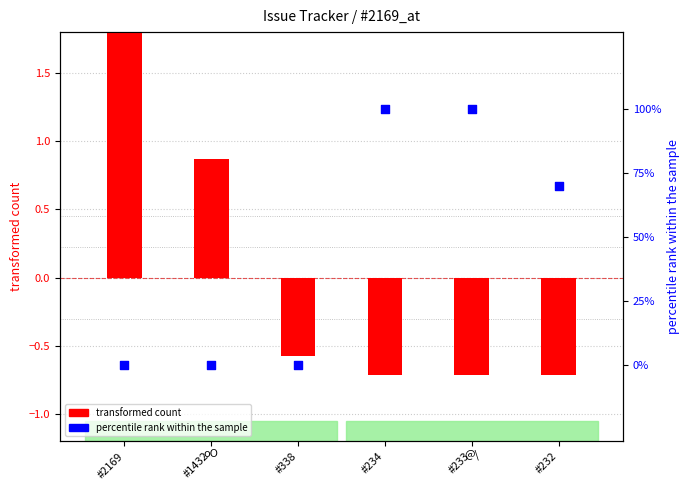

Which series has the largest total across all categories?

percentile rank within the sample